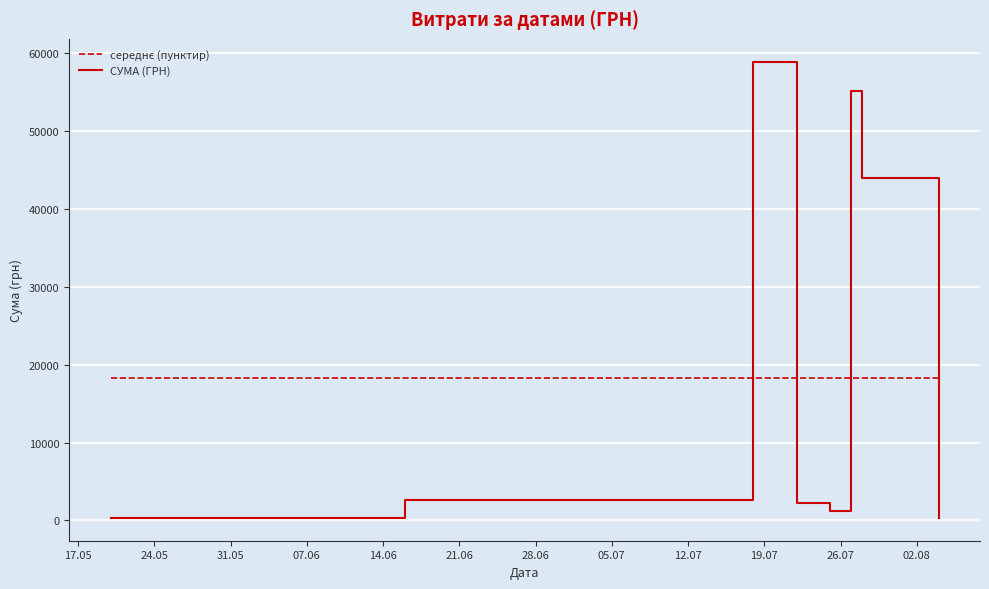

Which series has the largest range (max minus min)?

СУМА (ГРН)